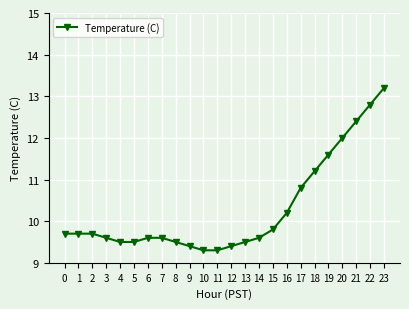

Reading left to right, what are all the values shown in this chart?

9.7	9.7	9.7	9.6	9.5	9.5	9.6	9.6	9.5	9.4	9.3	9.3	9.4	9.5	9.6	9.8	10.2	10.8	11.2	11.6	12.0	12.4	12.8	13.2